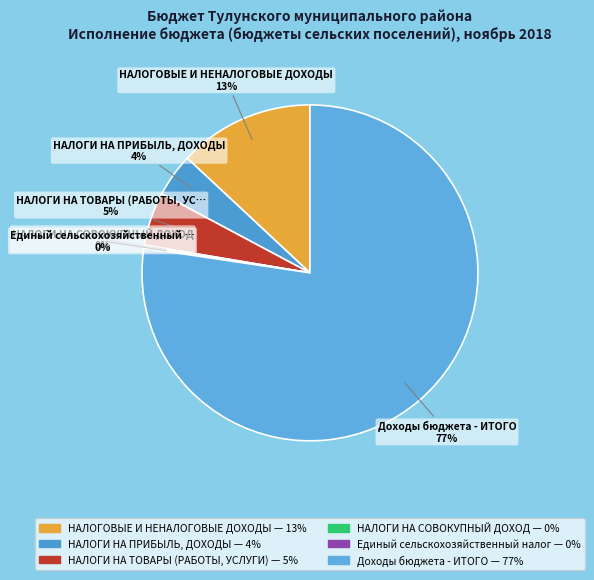

True or false: НАЛОГИ НА ПРИБЫЛЬ, ДОХОДЫ accounts for 1% of the total.

False